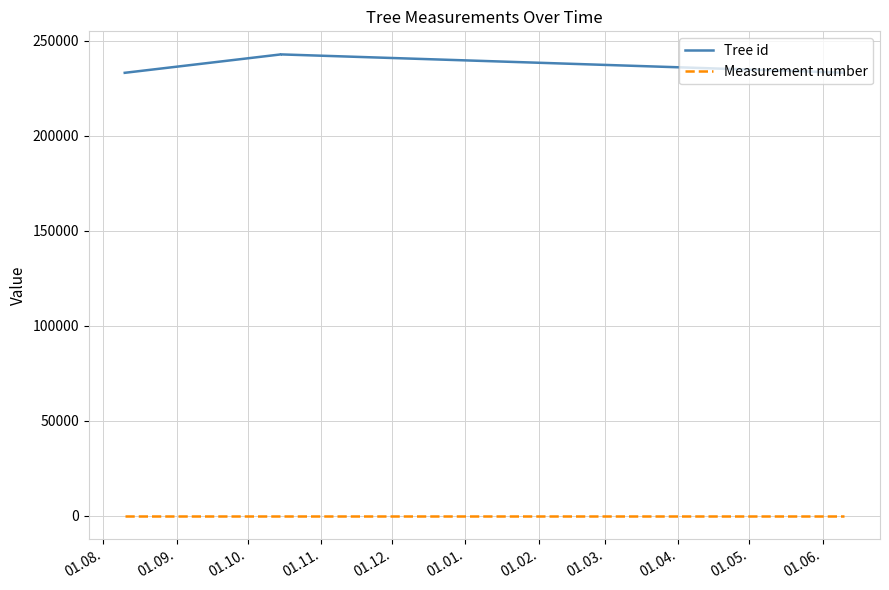

True or false: Tree id and Measurement number cross at least once.

False